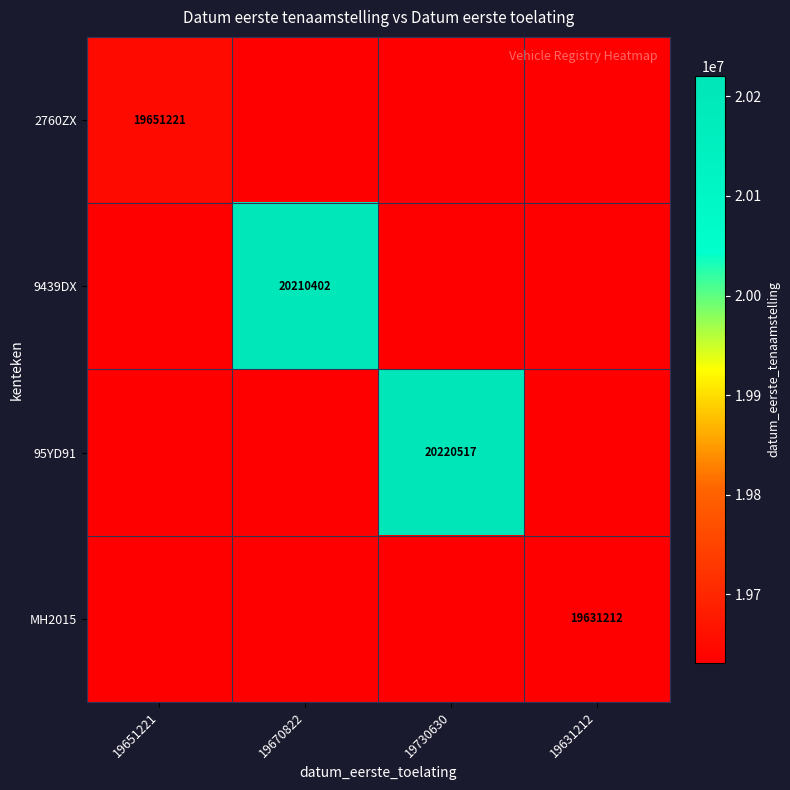

Between 19670822 and 19651221, which is larger?

19651221